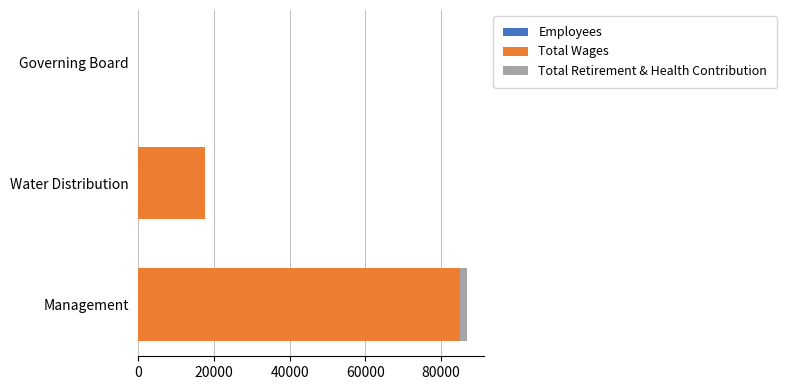

At which category is the sum across all series the highest?

Management